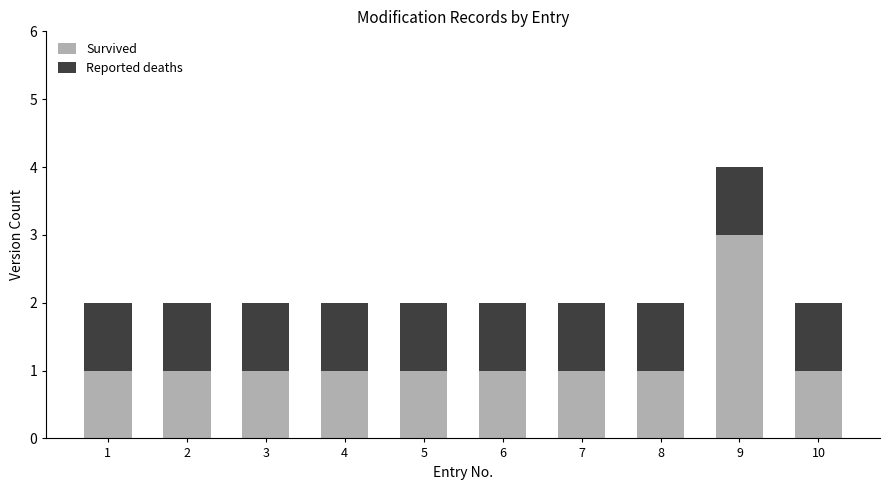

Reading left to right, list the values for the Survived series.

1	1	1	1	1	1	1	1	3	1